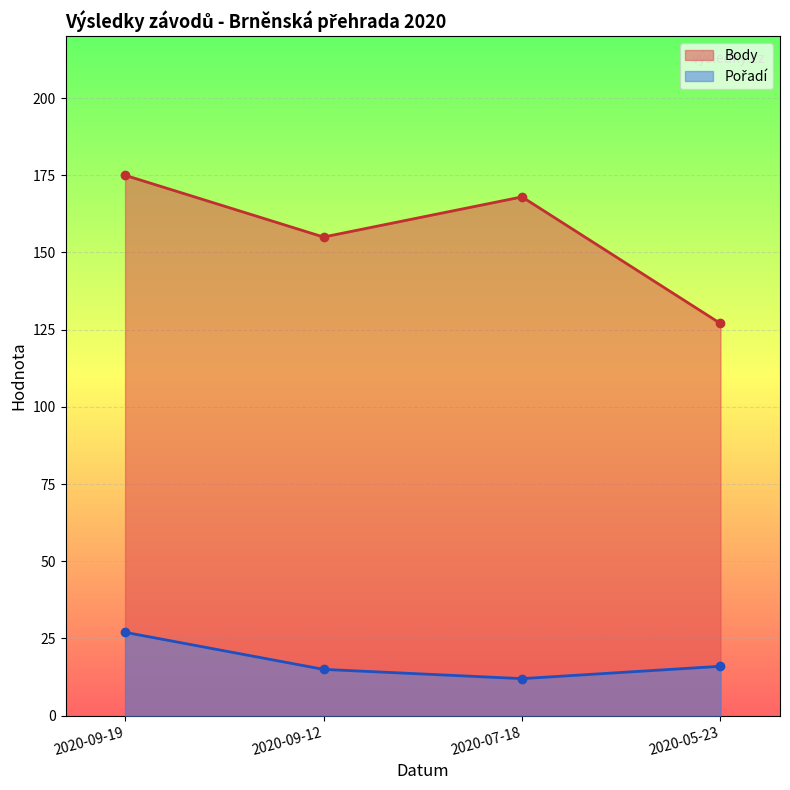

Which category has the lowest value across all series?

2020-07-18